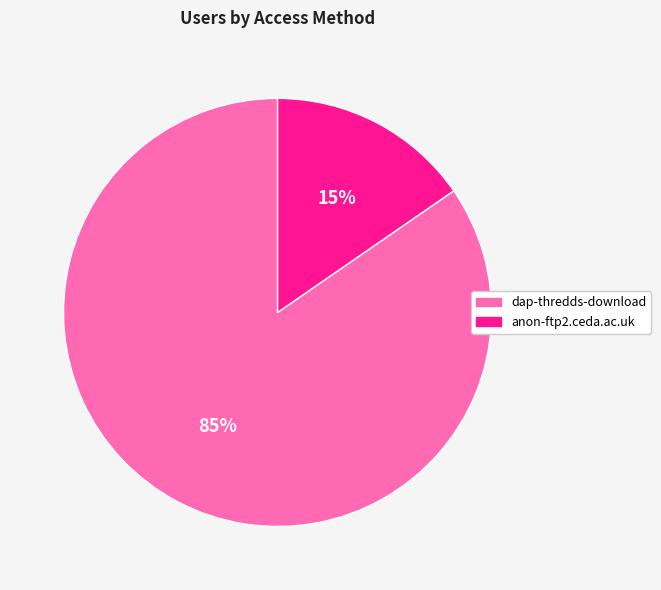

True or false: dap-thredds-download accounts for 93% of the total.

False